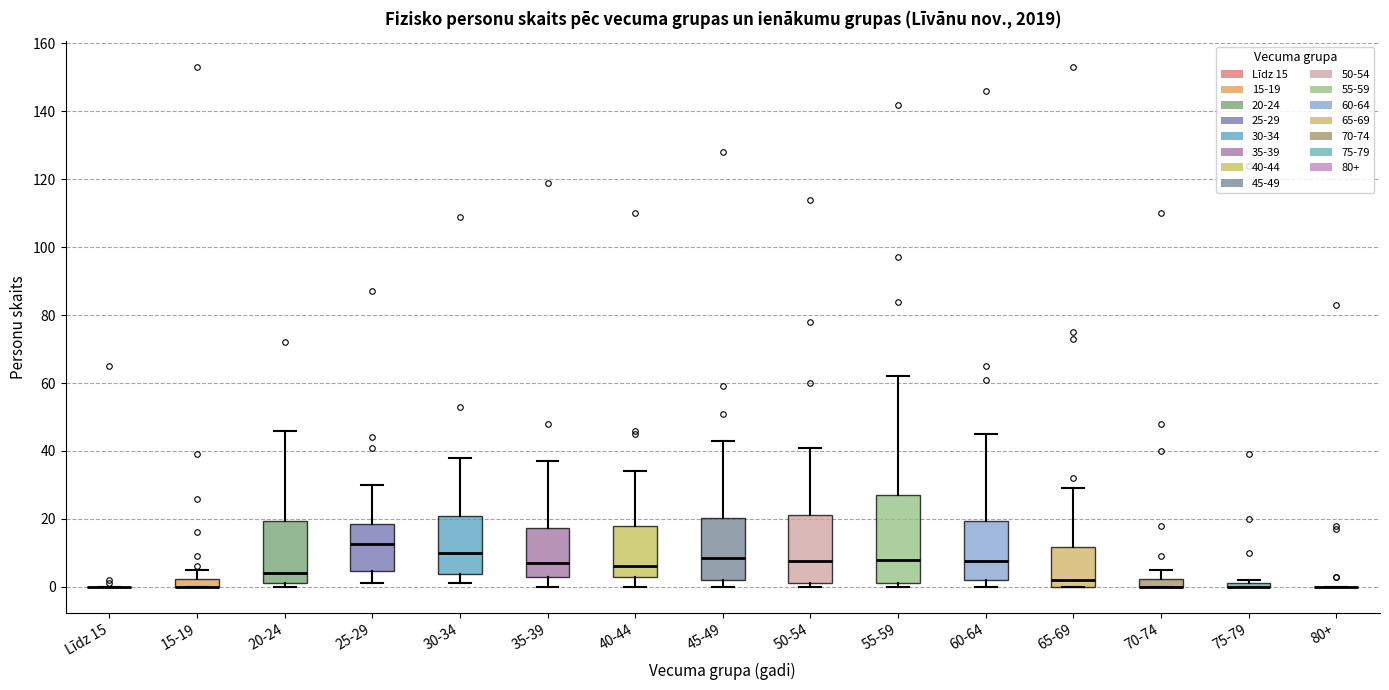

Comparing the boxes themselves (not the whiskers), which one is the tallest?

55-59